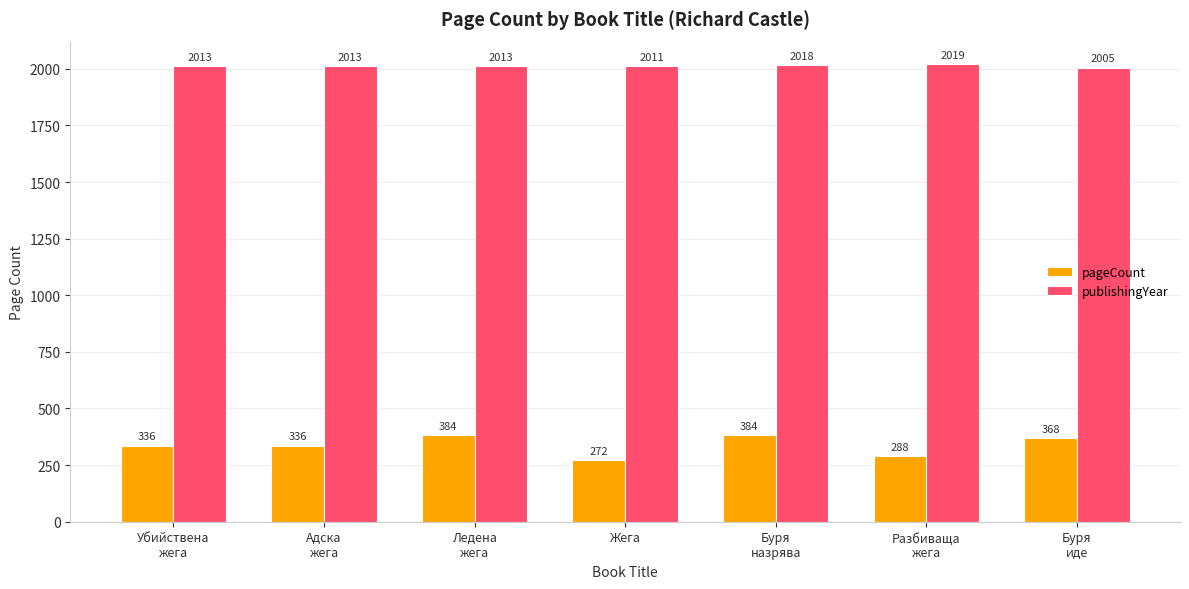

How many categories are shown in the chart?

7